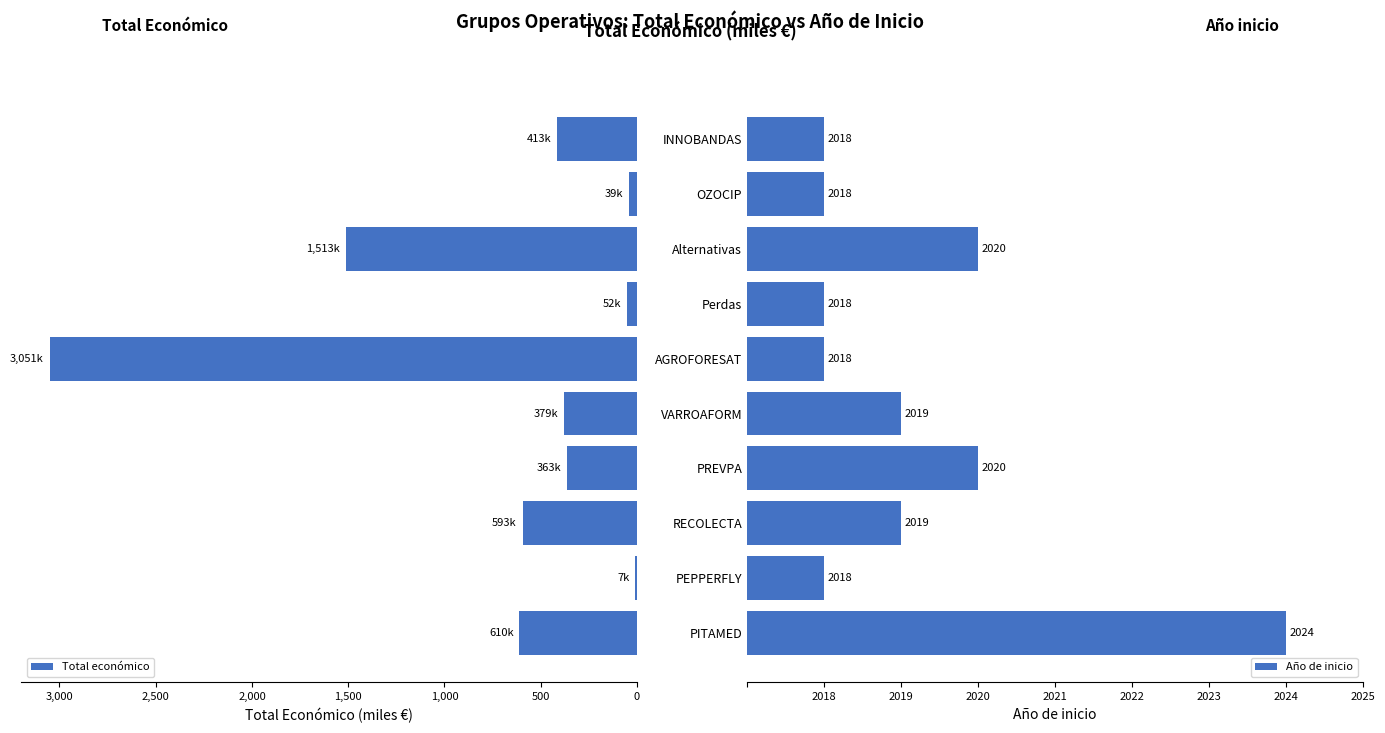

What is the sum of all Total económico values?

7026.4